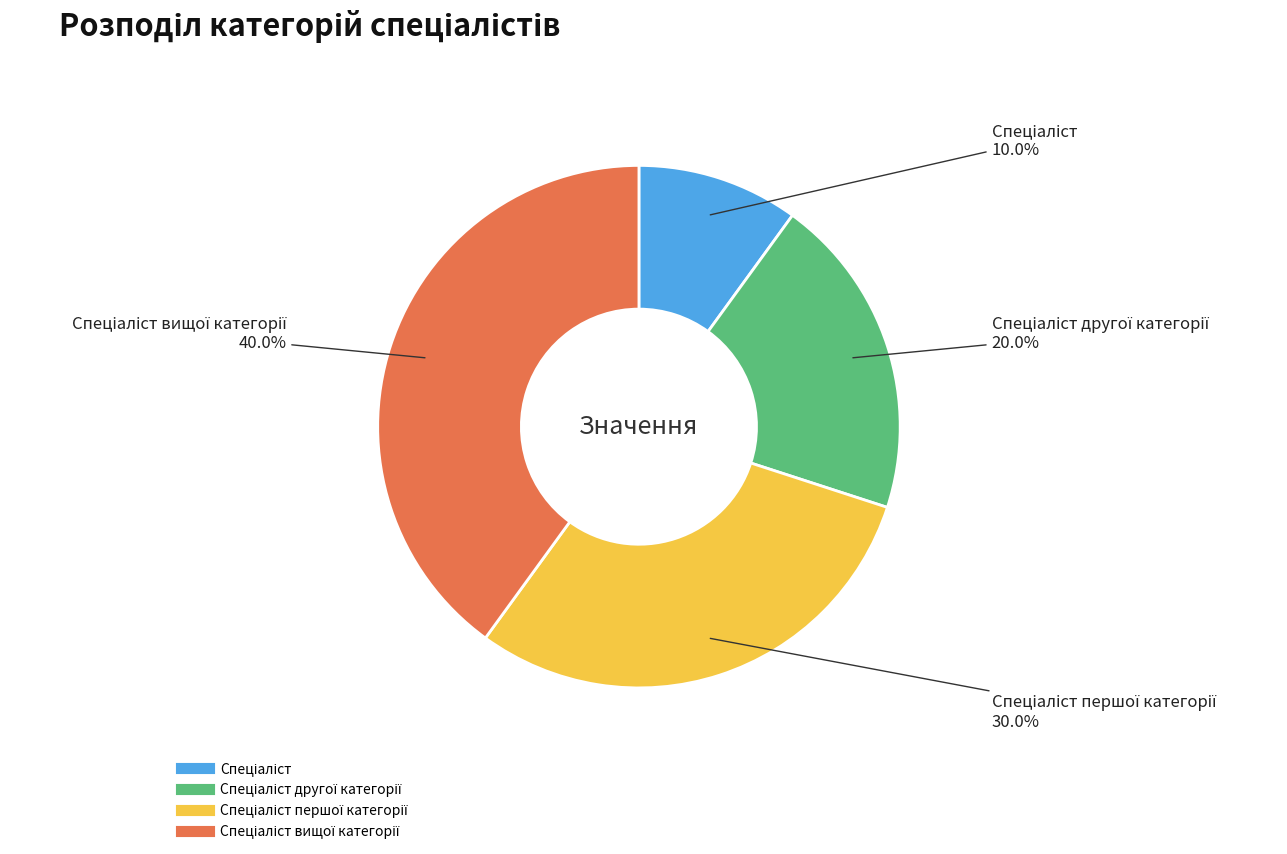

How many segments does this pie chart have?

4